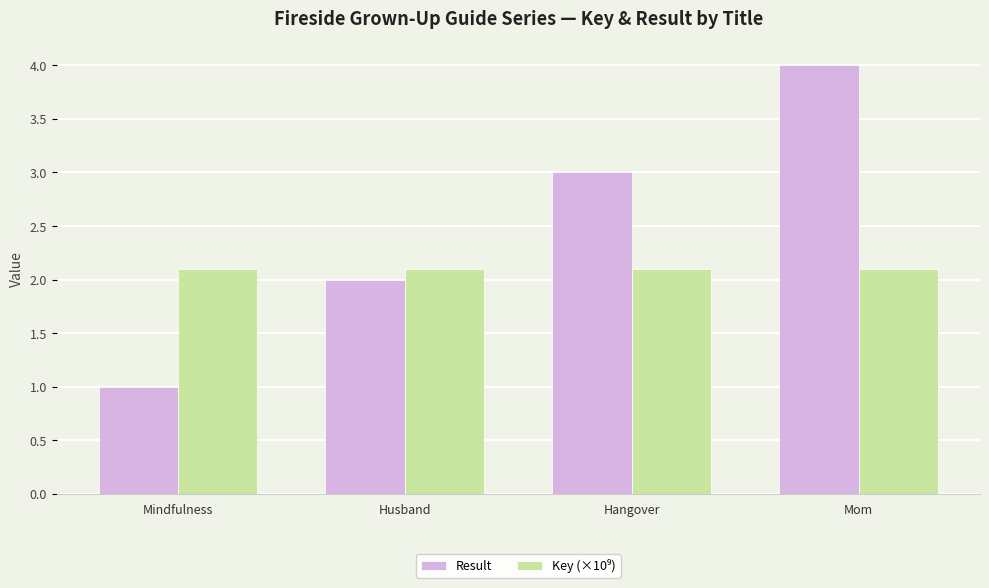

The value of Result at Hangover is 2.0. True or false?

False